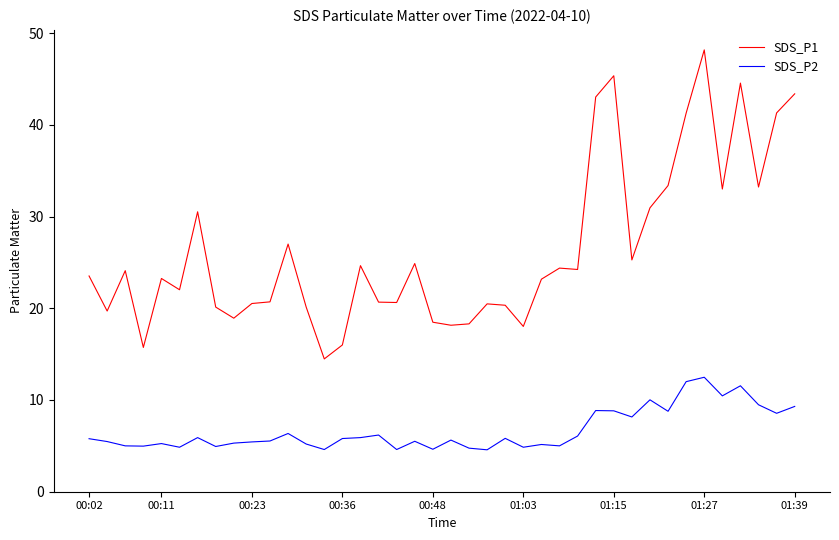

True or false: SDS_P2 and SDS_P1 cross at least once.

False